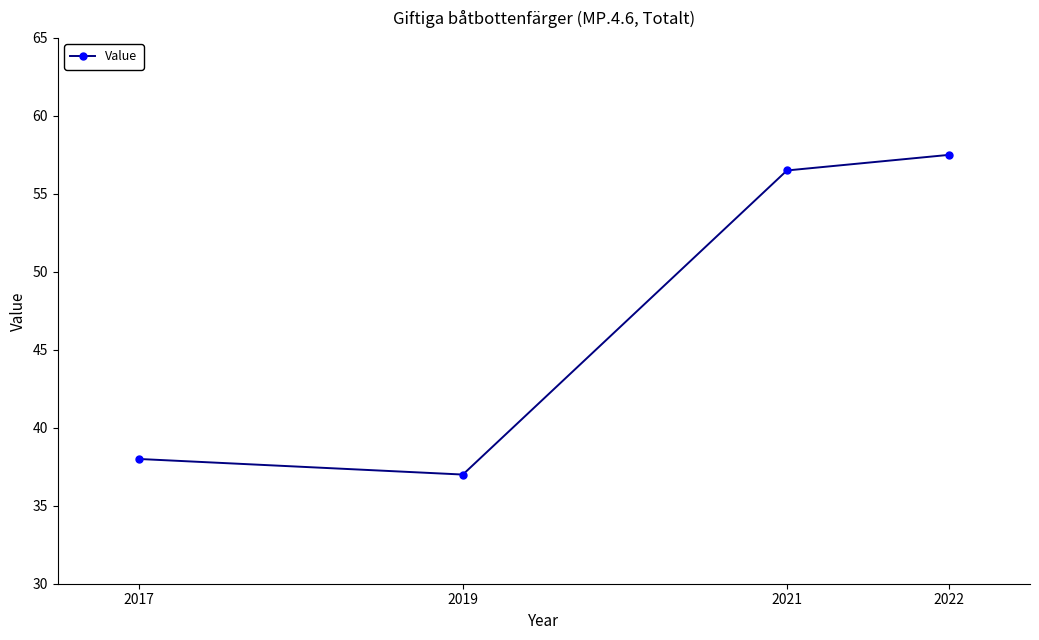

Which label corresponds to the smallest value in the chart?

2019